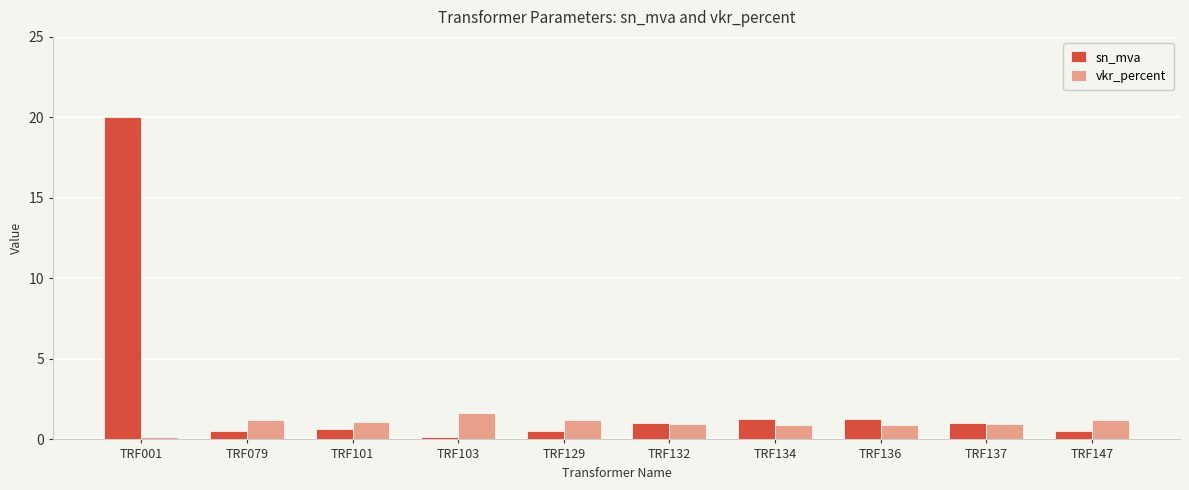

Which series has the widest spread of values?

sn_mva